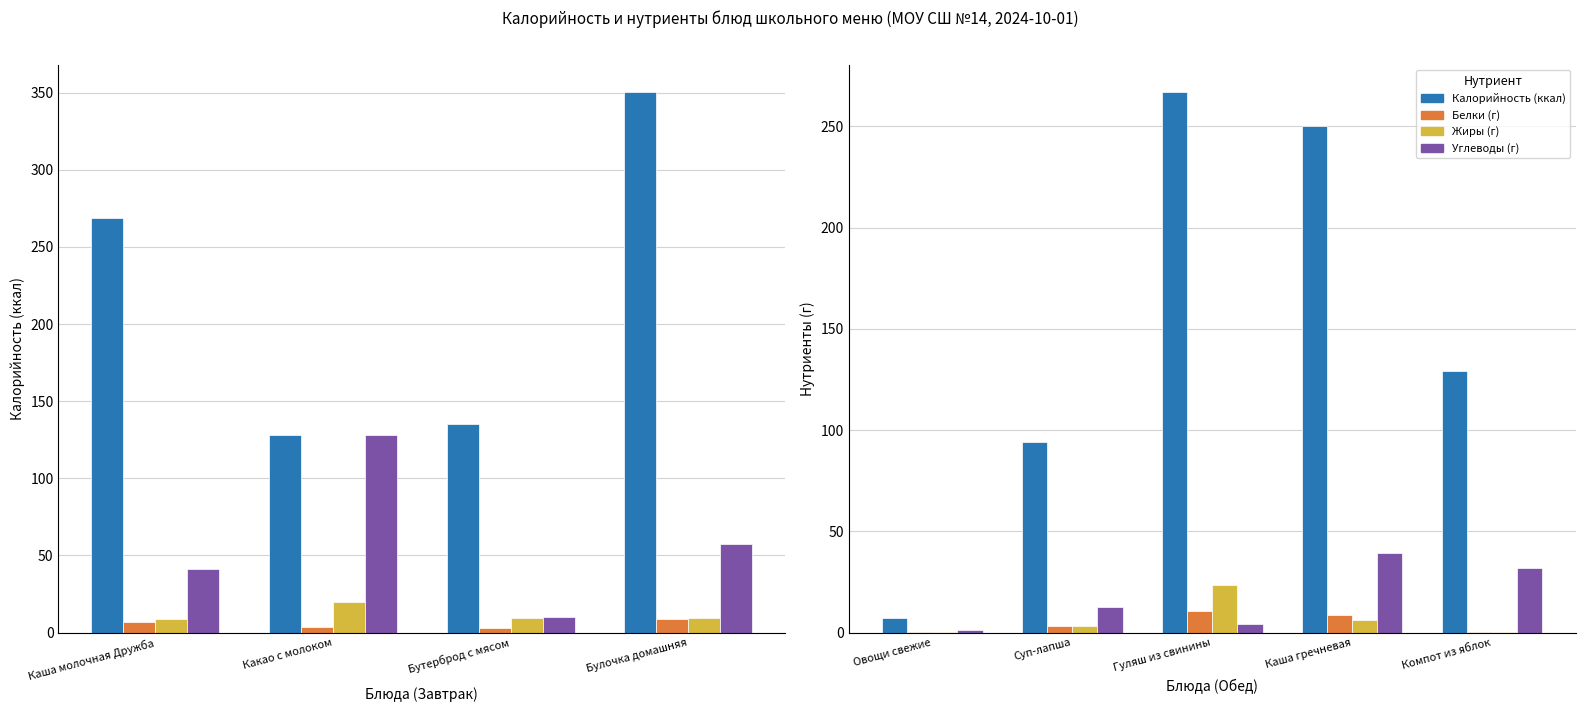

Read the Белки value at Каша гречневая.

8.7